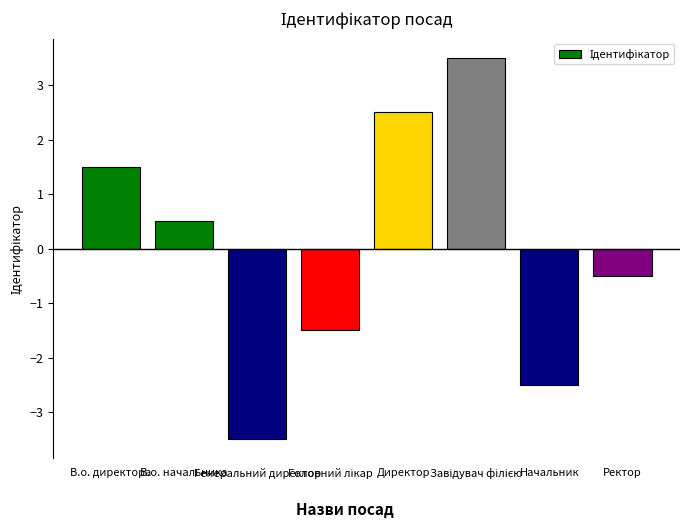

How many values are below zero?

4